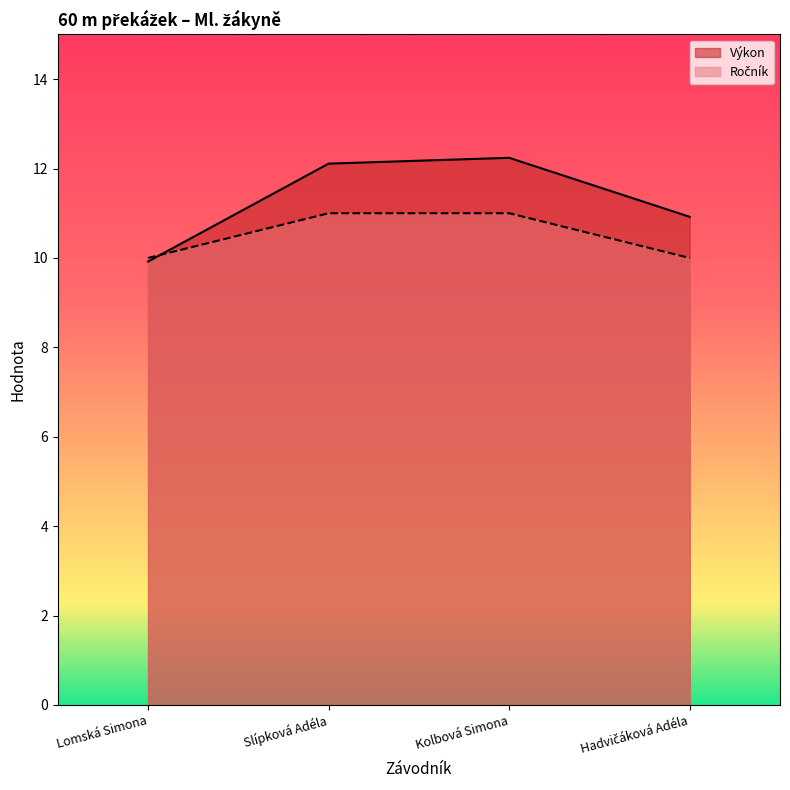

Is the value of Výkon at Hadvičáková Adéla greater than the value of Ročník at Slípková Adéla?

No